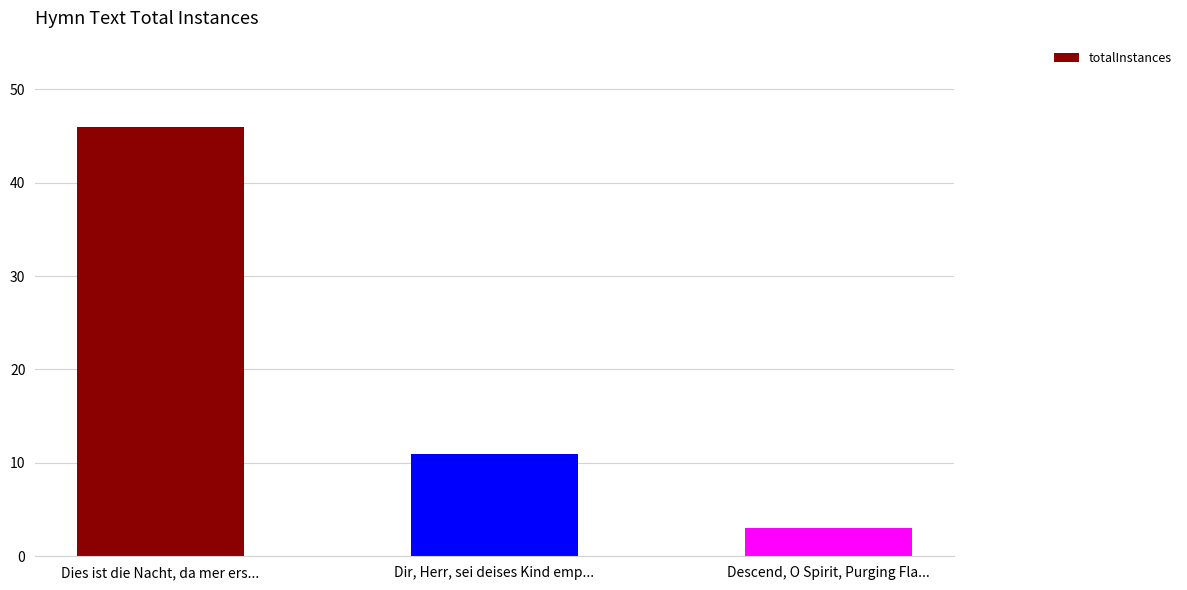

Reading left to right, what are all the values shown in this chart?

46	11	3